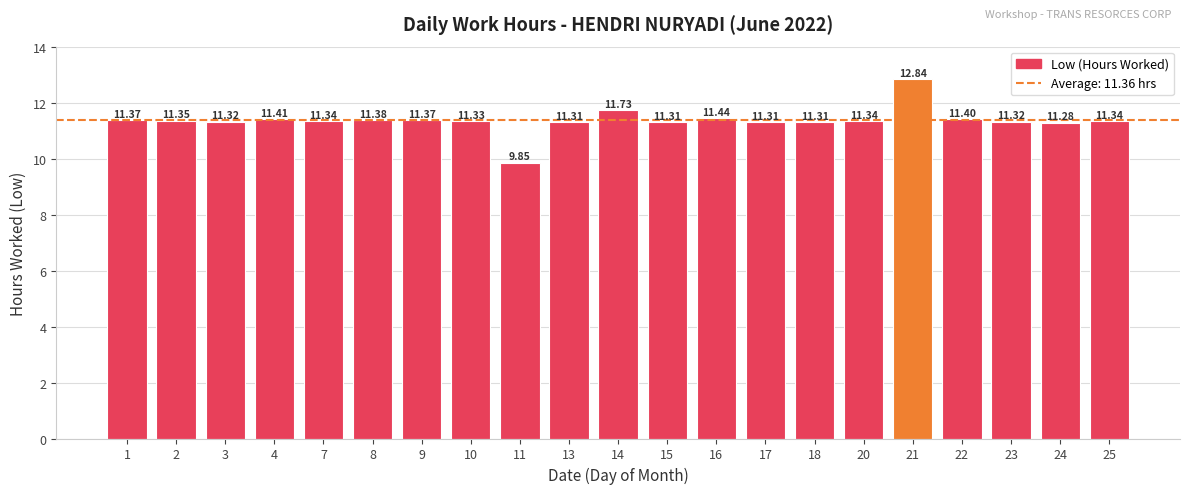

How many data points are less than 11?

1